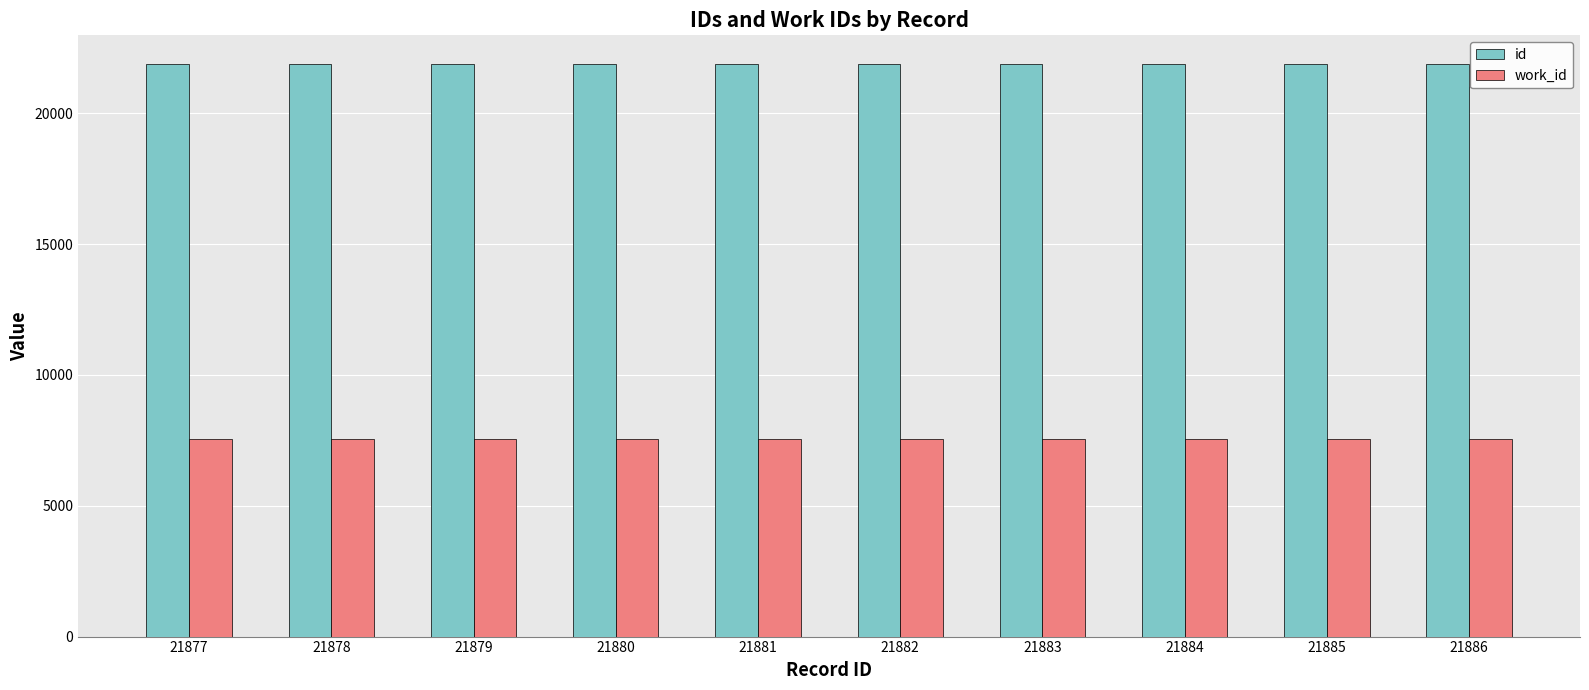

What is the total value across all series at 21885?

29435